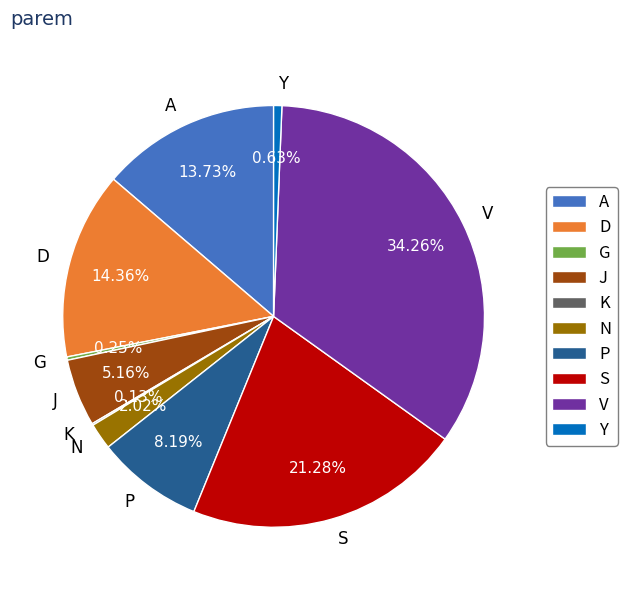

Is there any slice that represents more than half of the pie?

No